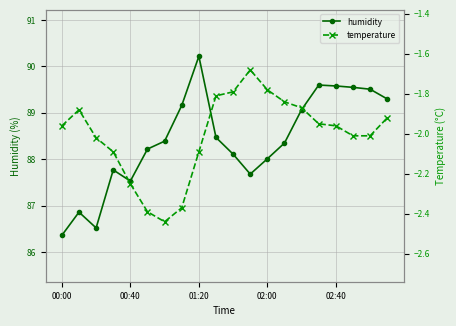

True or false: temperature and humidity intersect in this chart.

False